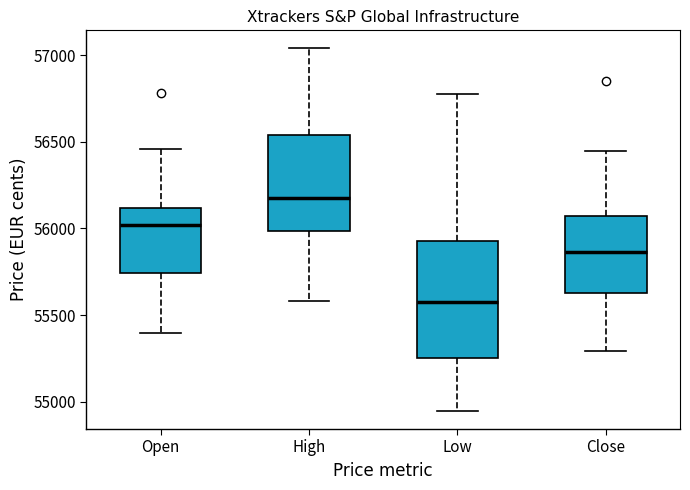

Where does the lower whisker of the box for Low end on the y-axis? The values are not printed on the chart, so give them approximately, as read against the axis.

54950